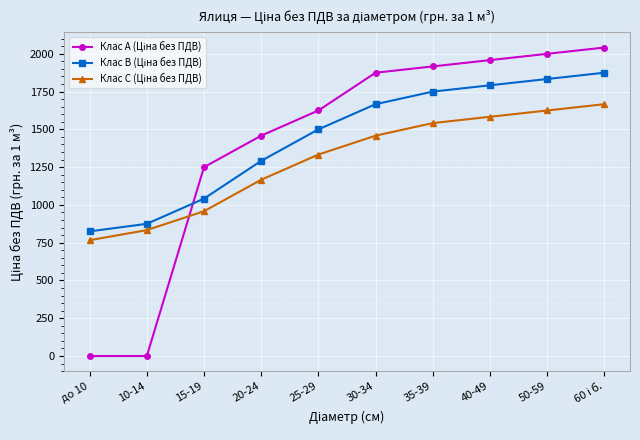

What is the difference between the highest and lowest values at до 10?

825.0